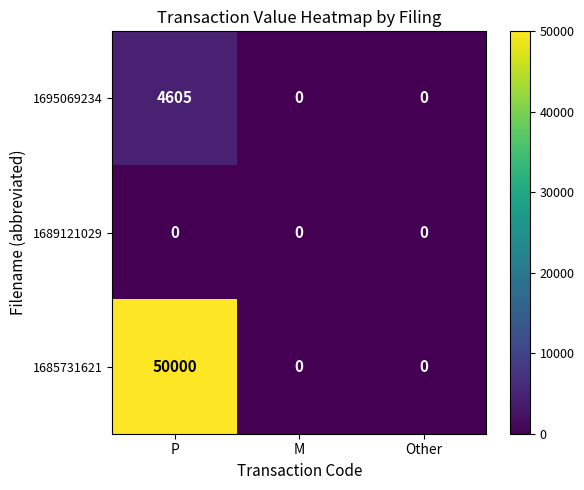

List the series in order of their peak value, highest first.

1685731621, 1695069234, 1689121029